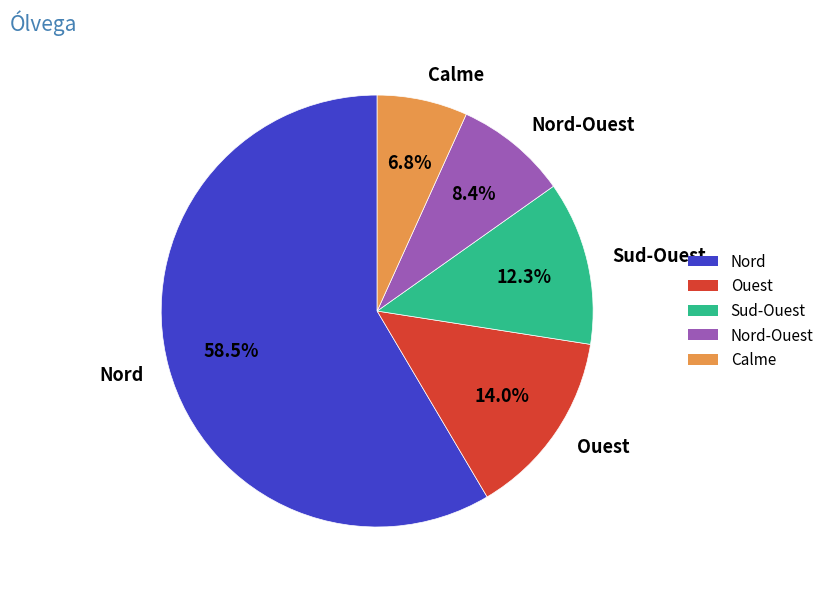

Rank the categories by value from highest to lowest.

Nord, Ouest, Sud-Ouest, Nord-Ouest, Calme